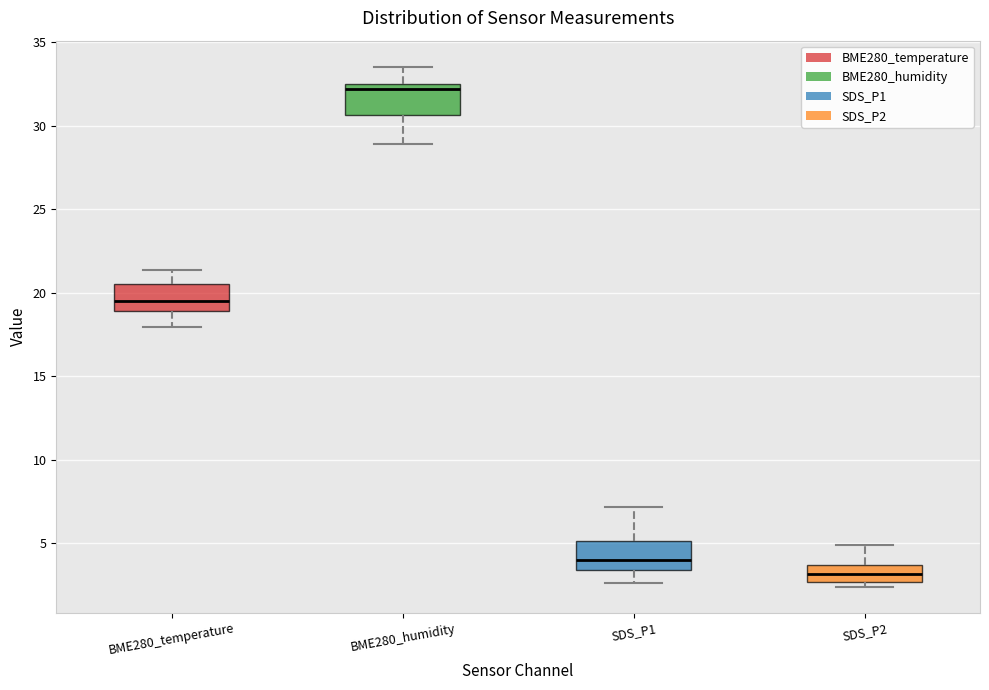

Where does the upper whisker of the box for BME280_temperature end on the y-axis? The values are not printed on the chart, so give them approximately, as read against the axis.

21.5